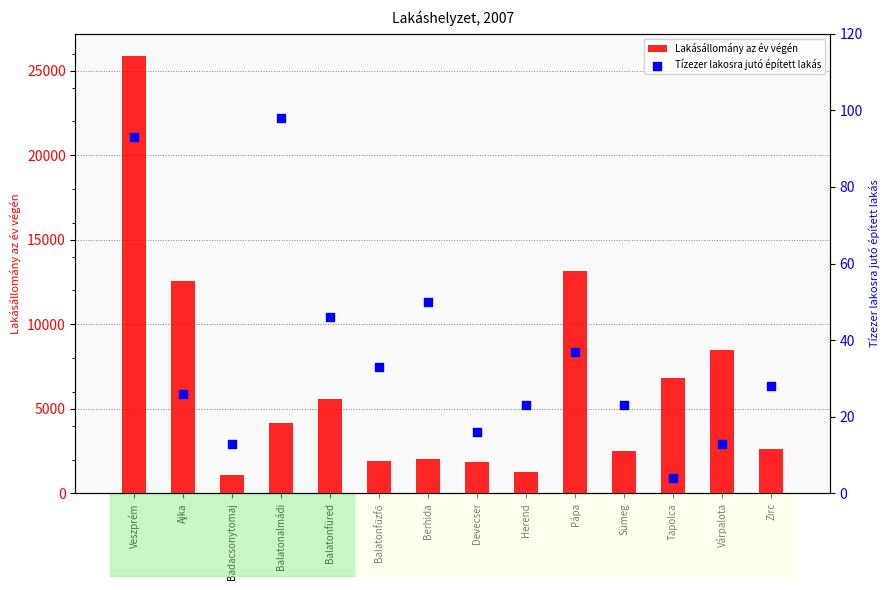

Is the value of Tízezer lakosra jutó épített lakás at Zirc greater than the value of Lakásállomány az év végén at Veszprém?

No